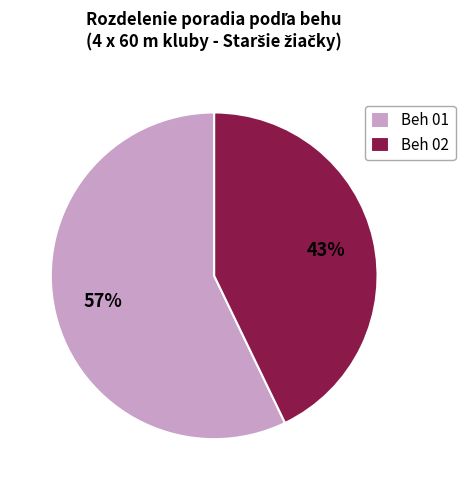

To the nearest percent, what is the average slice percentage?

50%